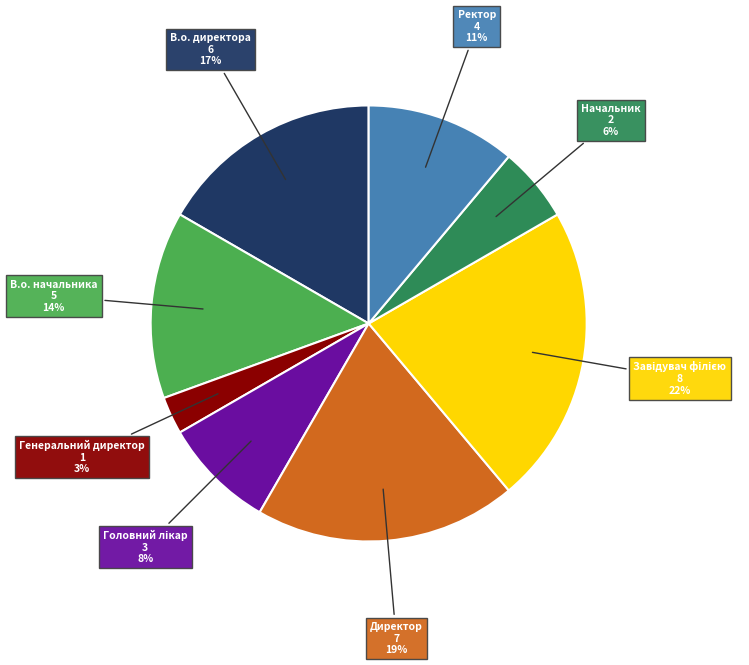

Is there any slice that represents more than half of the pie?

No